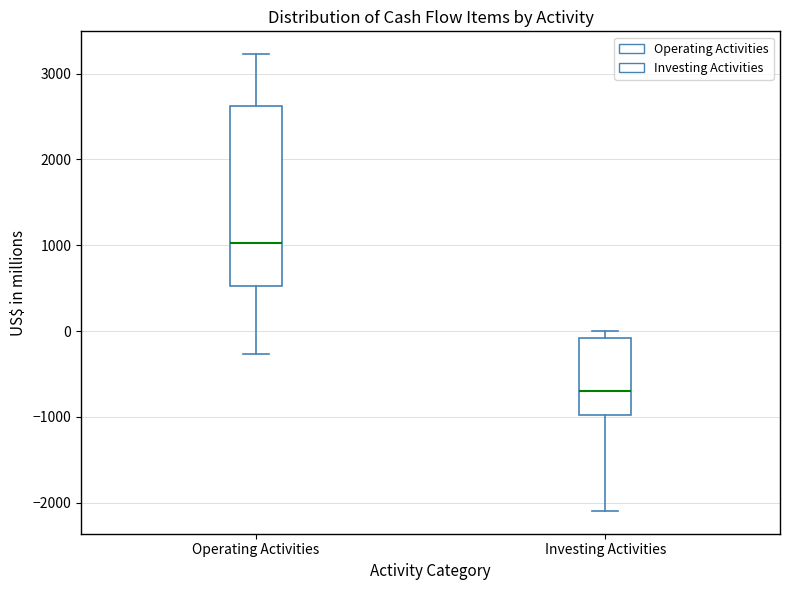

Comparing the boxes themselves (not the whiskers), which one is the tallest?

Operating Activities